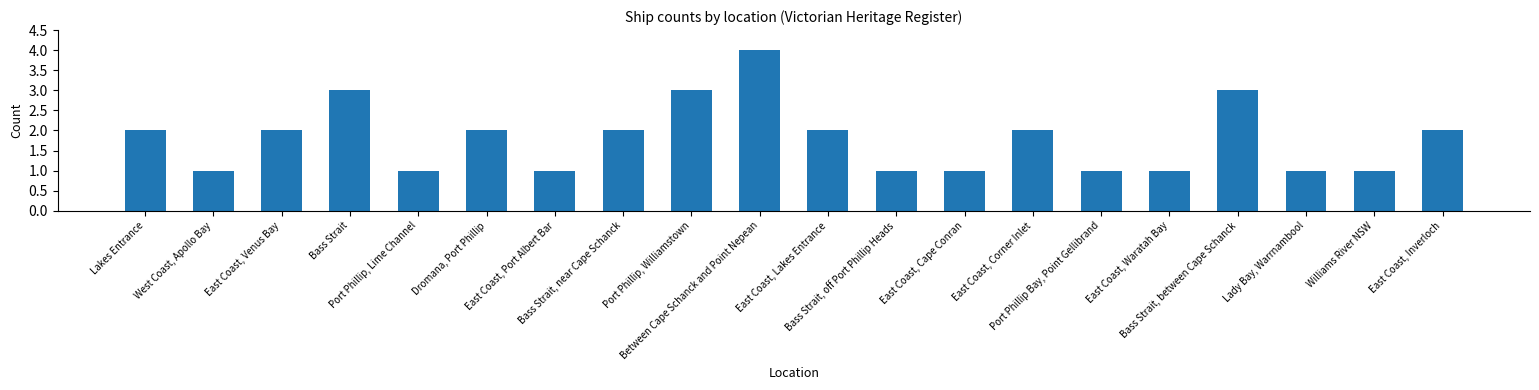

What is the label of the 1st bar from the right?

East Coast, Inverloch